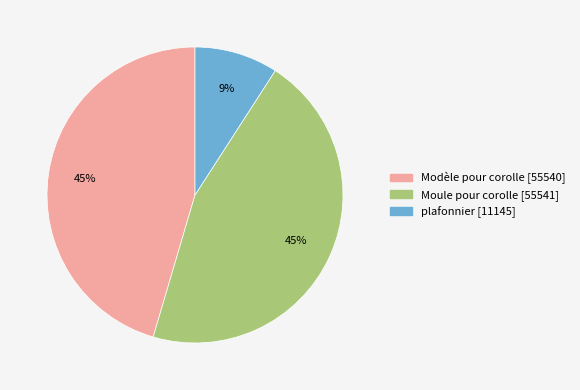

Is there a majority slice in this chart?

No